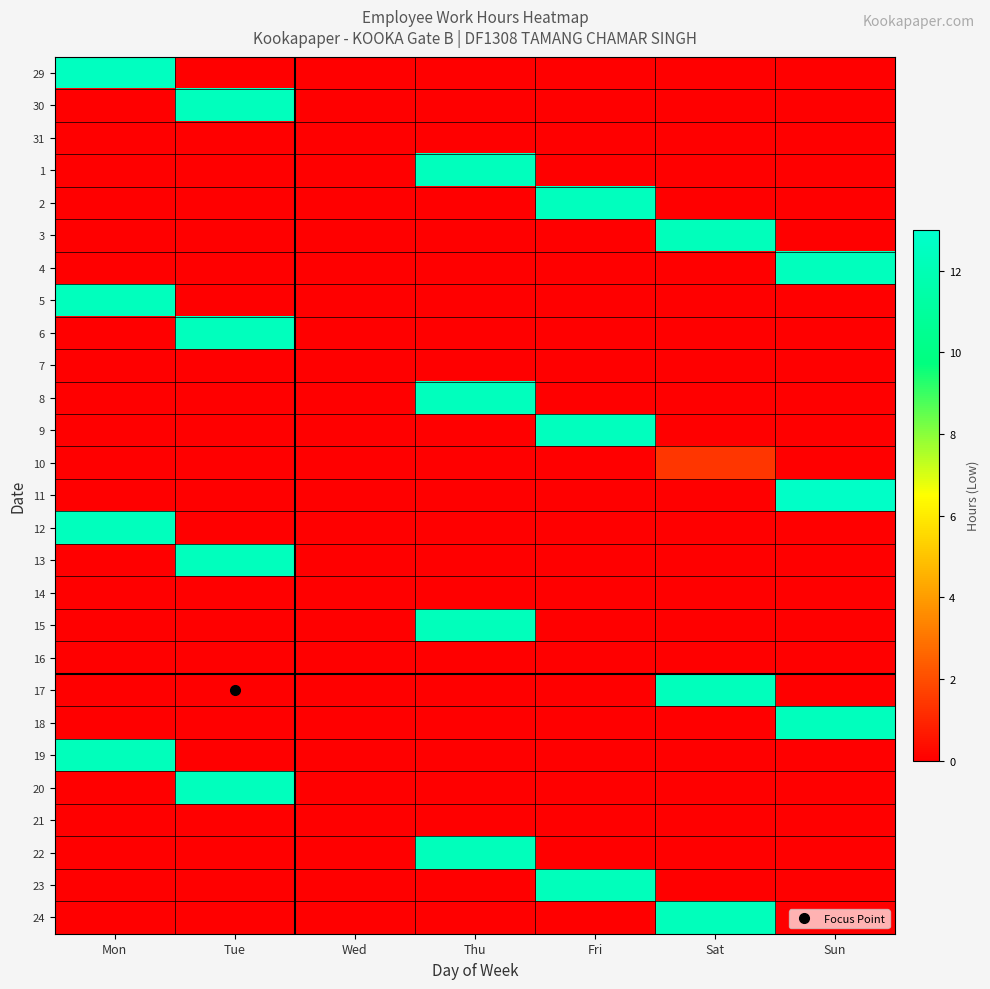

At which category does the chart reach its minimum across all series?

Tue